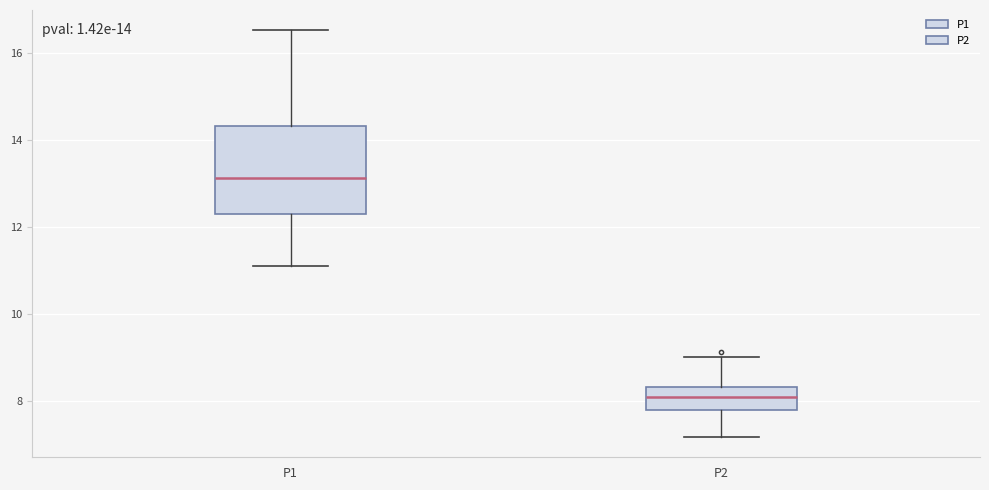

Comparing the boxes themselves (not the whiskers), which one is the tallest?

P1